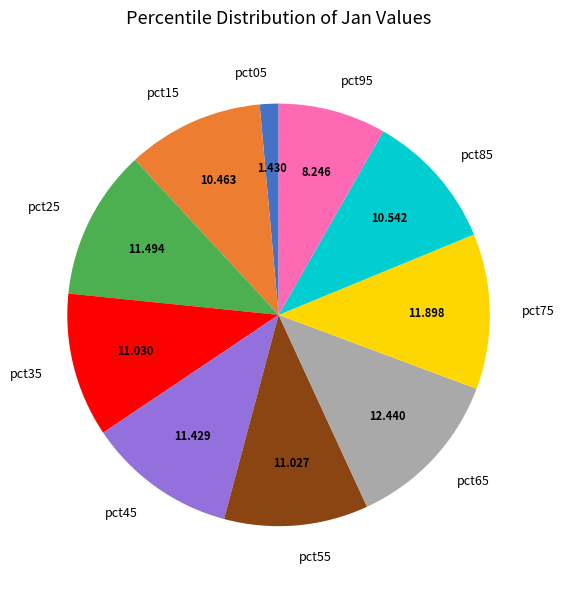

Is there a majority slice in this chart?

No